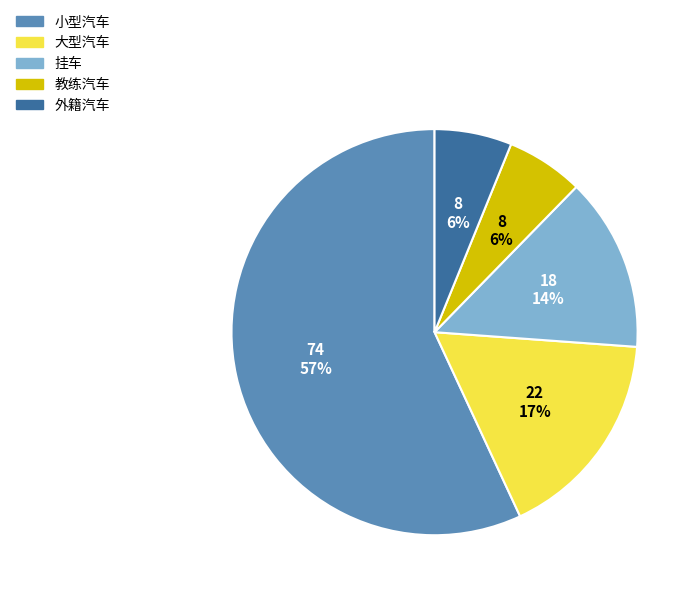

True or false: 教练汽车 accounts for 6% of the total.

True